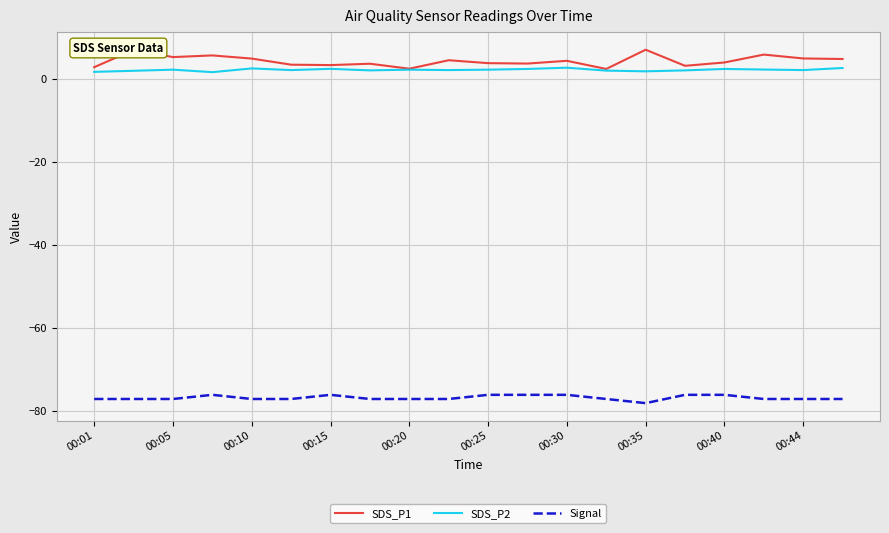

Which series has the widest spread of values?

SDS_P1